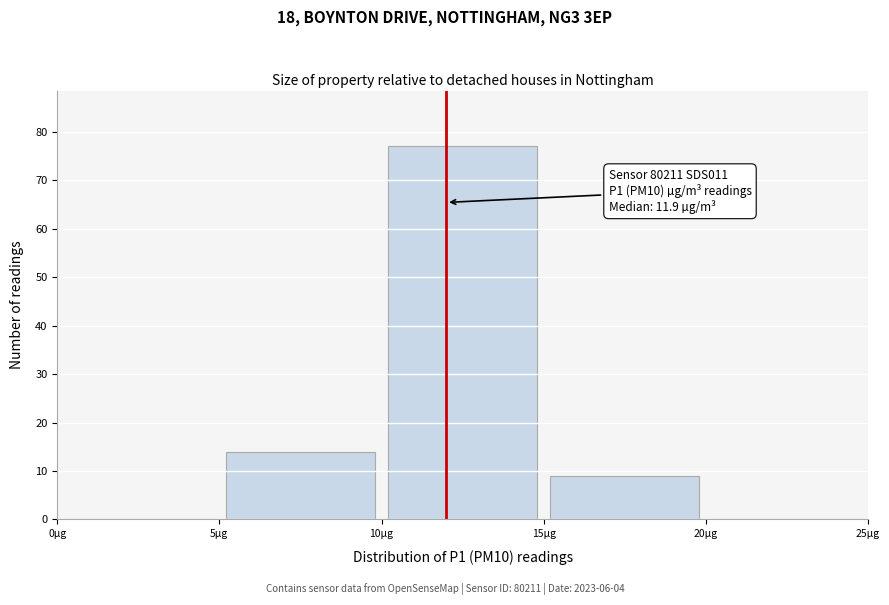

Which range on the x-axis has the tallest bar?

10 to 15